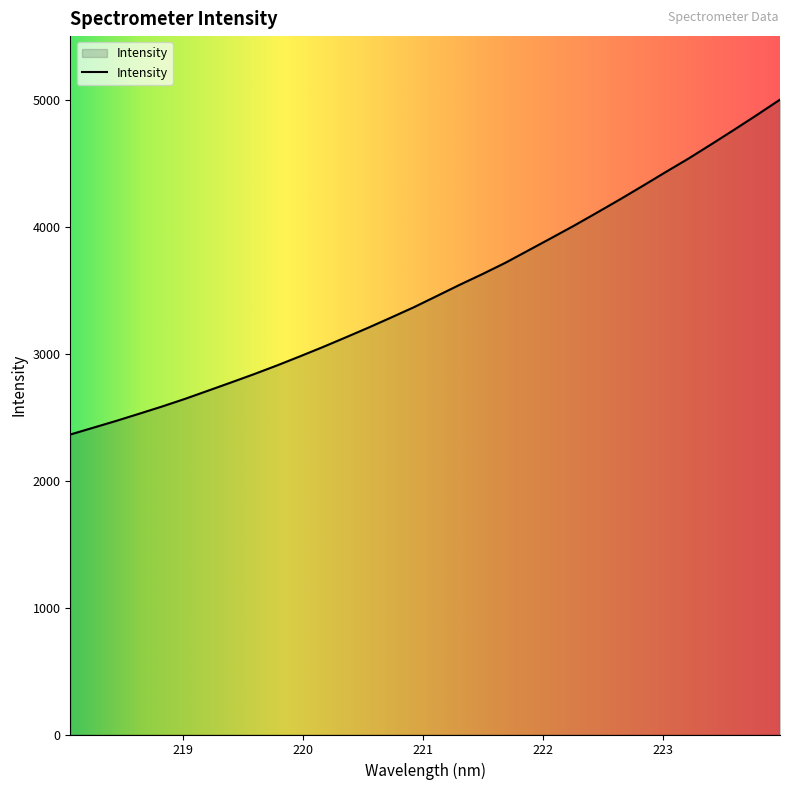

What is the maximum value shown in the chart?

5005.2